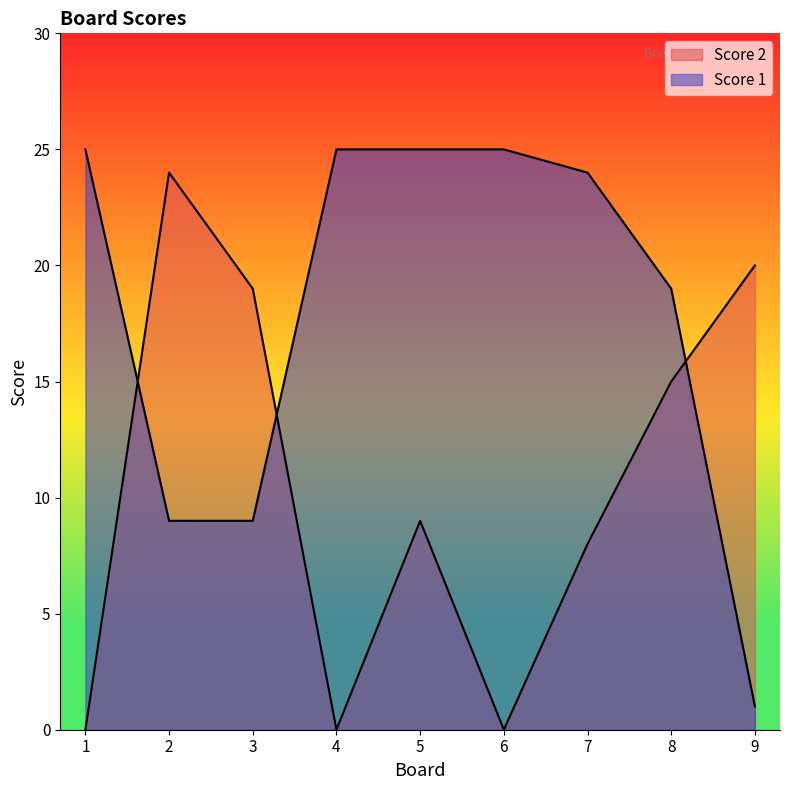

After their last crossing, which series has the higher values: Score 1 or Score 2?

Score 2